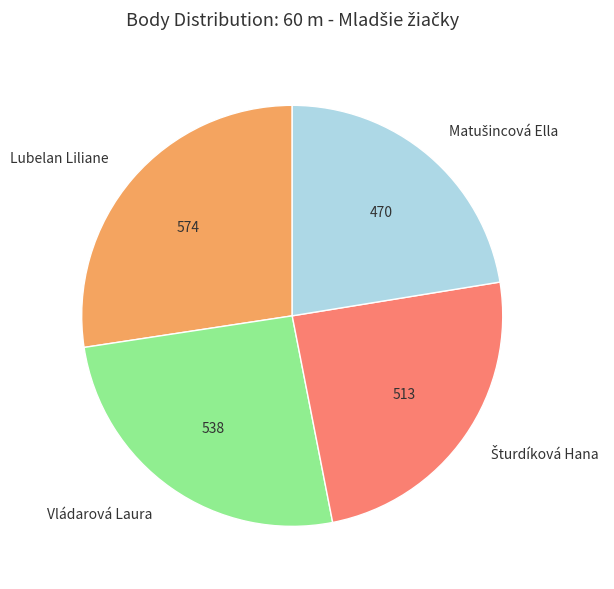

Approximately how many times larger is the value at Lubelan Liliane compared to Vládarová Laura?

1.1